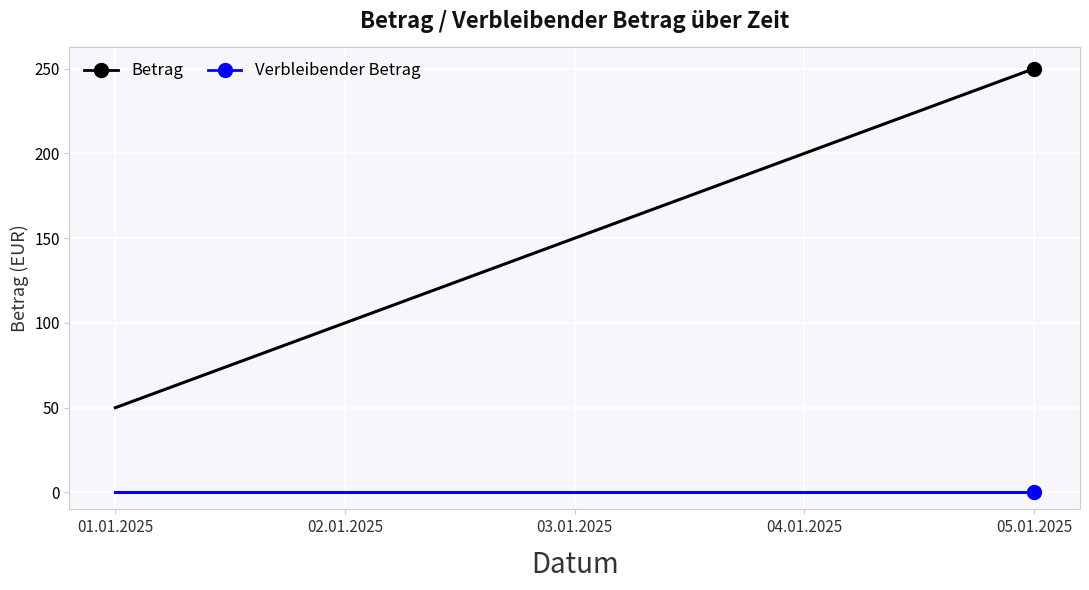

At how many categories does at least one series exceed 52?

4